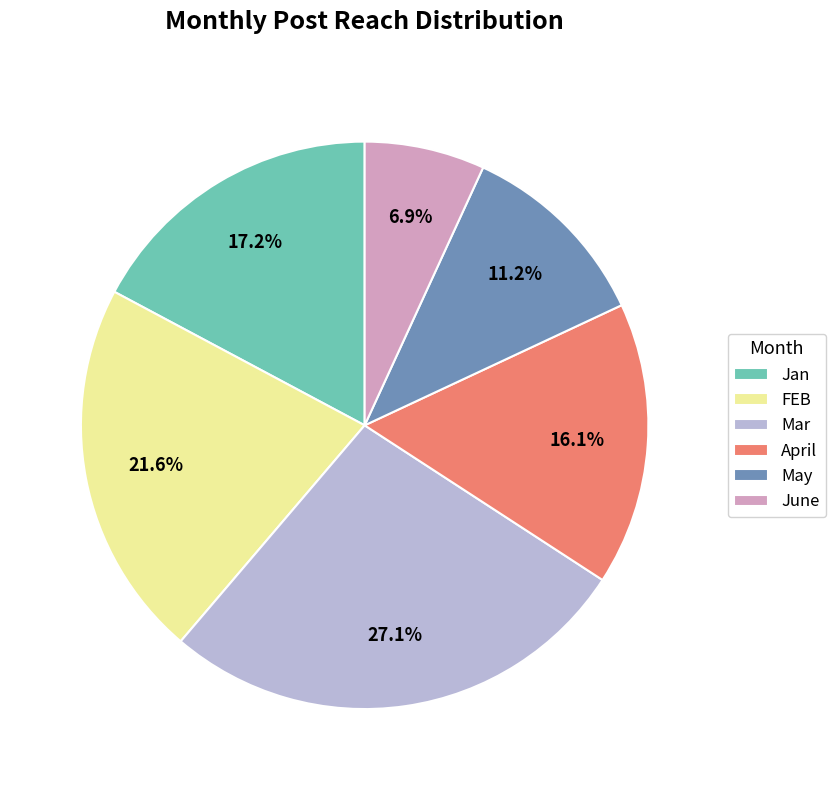

How many segments does this pie chart have?

6